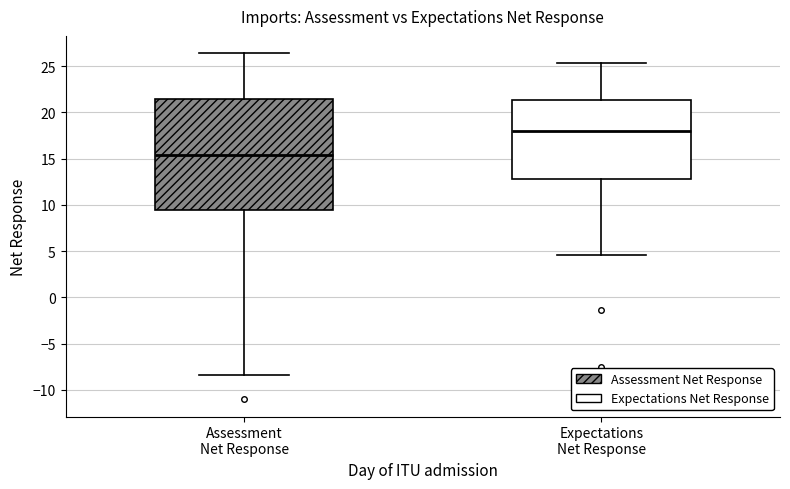

Where does the lower whisker of the box for Expectations Net Response end on the y-axis? The values are not printed on the chart, so give them approximately, as read against the axis.

4.5